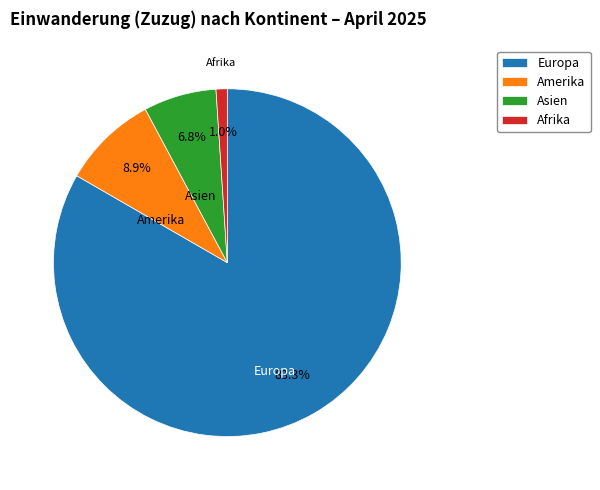

Does Amerika account for over 50% of the chart?

No